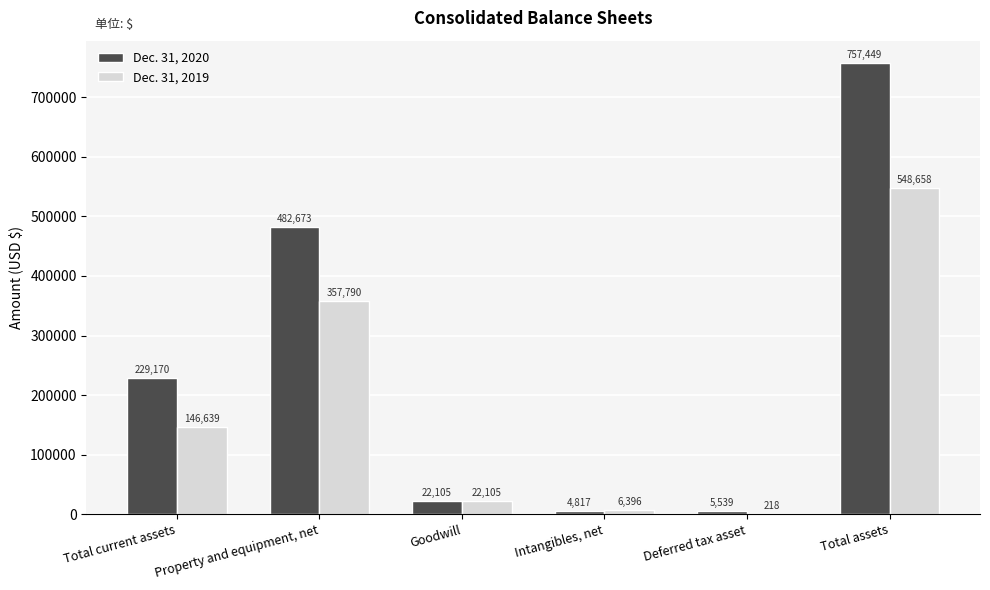

How many distinct data groups are displayed?

2